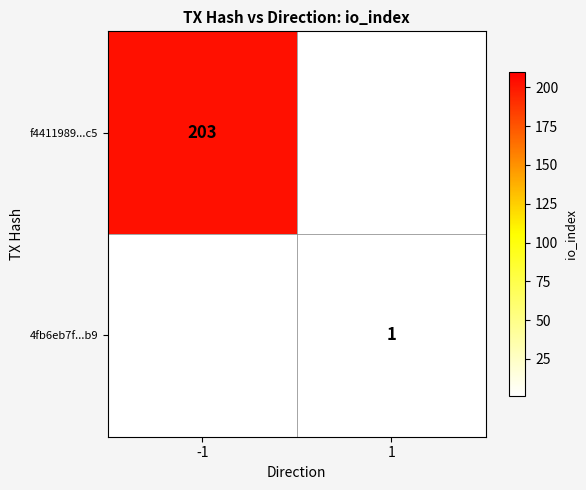

The 4fb6eb7f...b9 series shows 2 at 1. True or false?

False